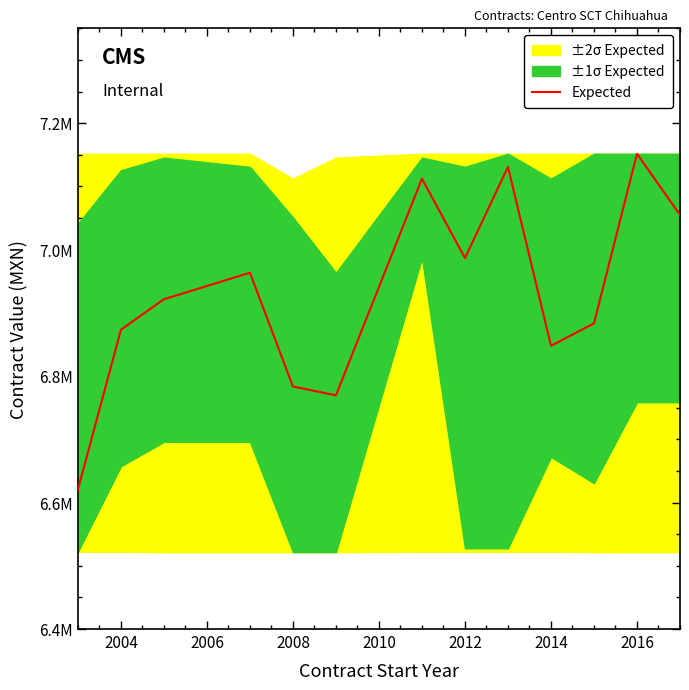

What is the minimum value shown in the chart?

6620616.5